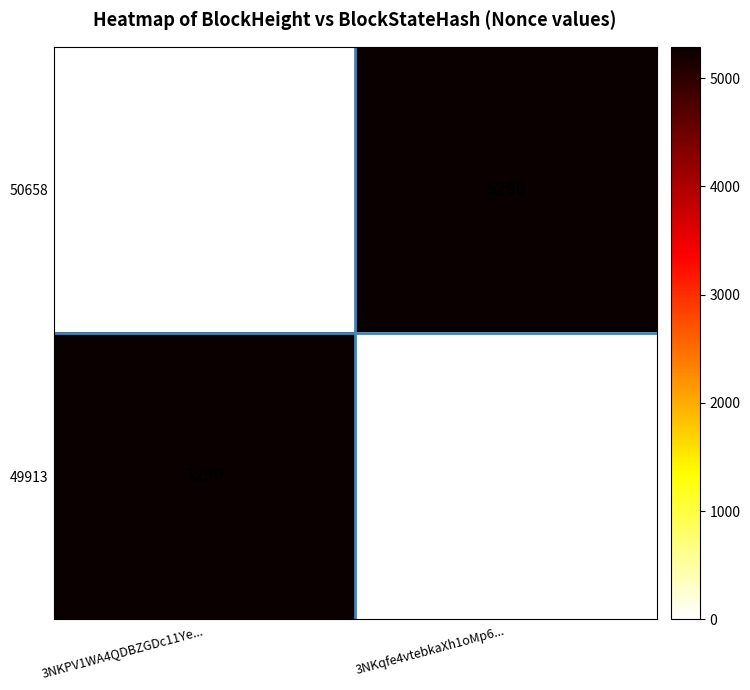

Count the number of data series in this chart.

2